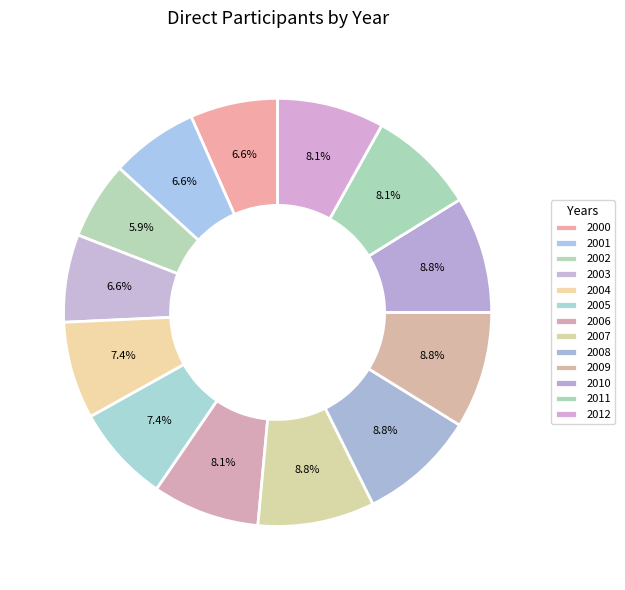

To the nearest percent, what portion does 2009 represent?

9%